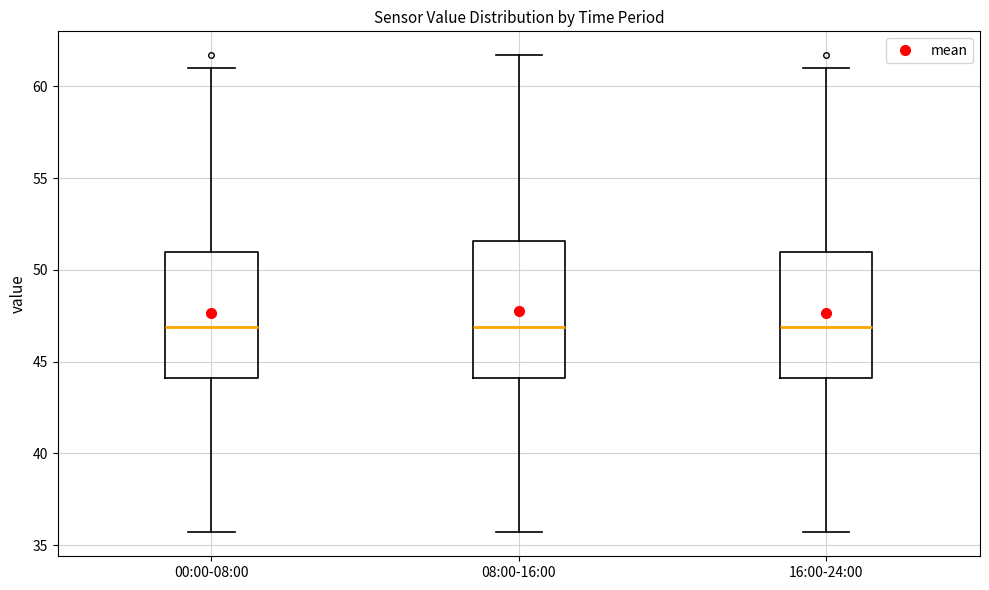

Where does the upper whisker of the box for 08:00-16:00 end on the y-axis? The values are not printed on the chart, so give them approximately, as read against the axis.

61.5